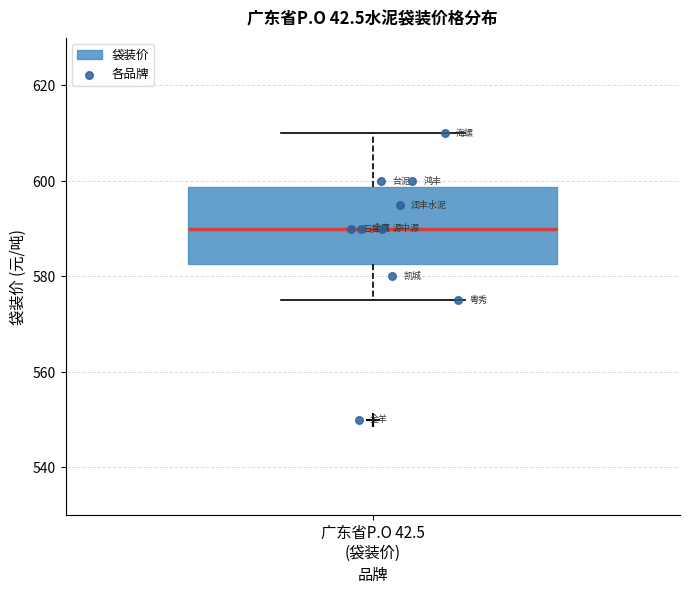

Transcribe this box plot: give where the median line is, the range the box spans, and where the two whiskers end, as read against the y-axis. The values are not printed on the chart, so give them approximately, as read against the axis.

median 590, box 582 to 598, whiskers 576 to 610